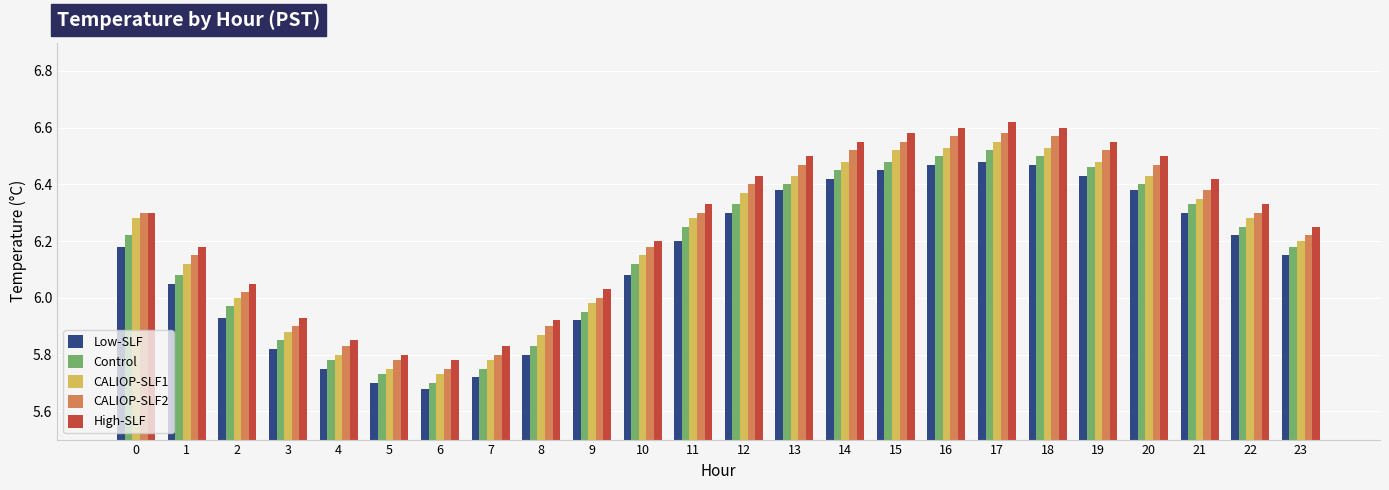

Which series has the widest spread of values?

High-SLF